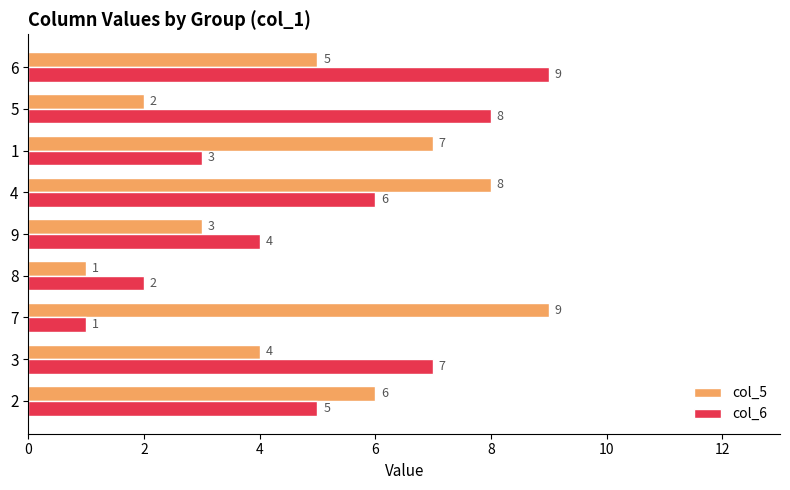

The col_6 series shows 6 at 4. True or false?

True